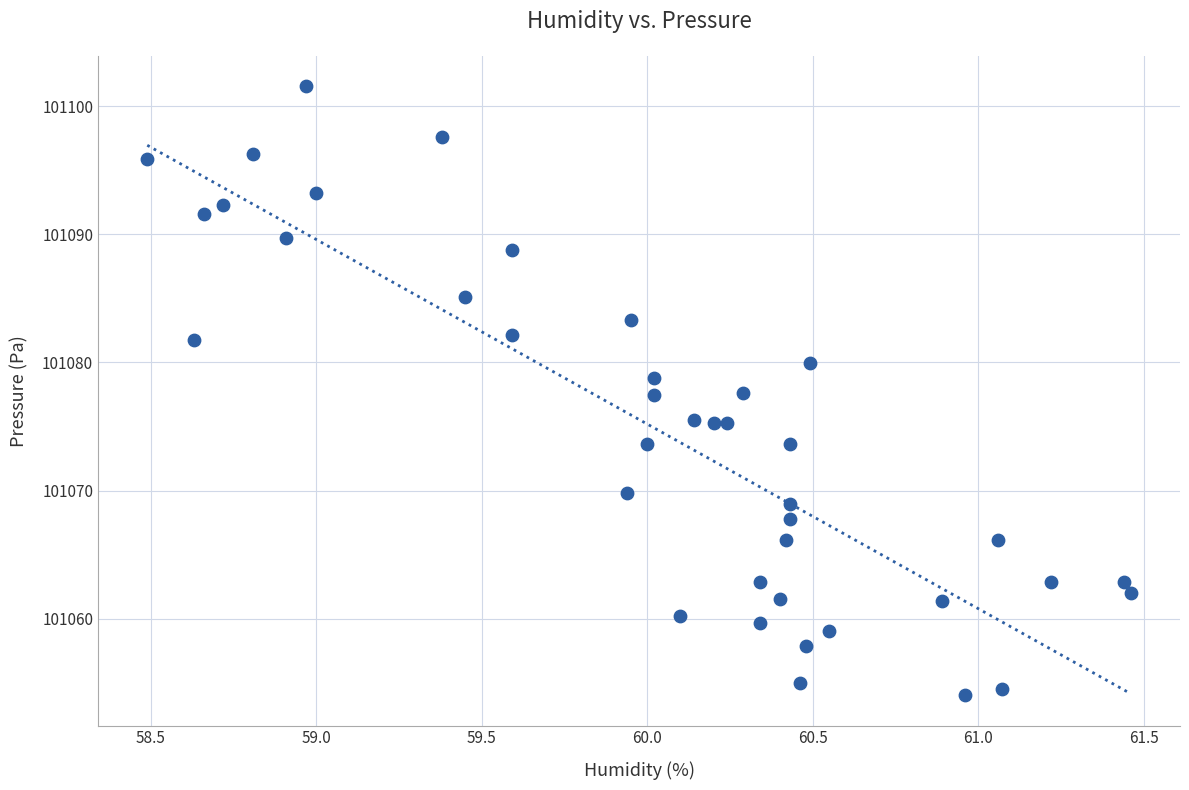

What is the range of Y values (max minus min)?

47.5